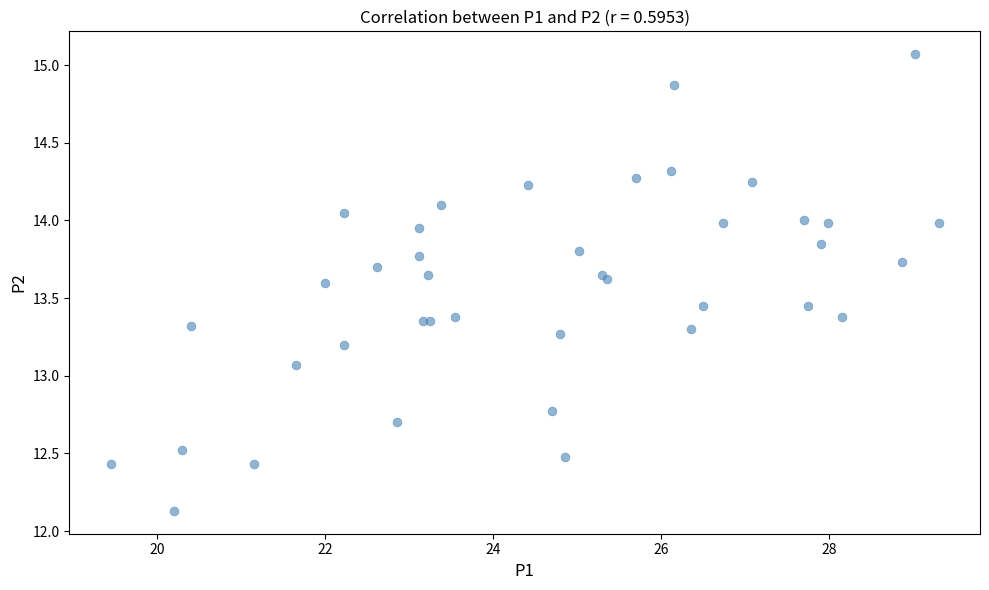

What Y value in the scatter plot is closest to 13?

13.1